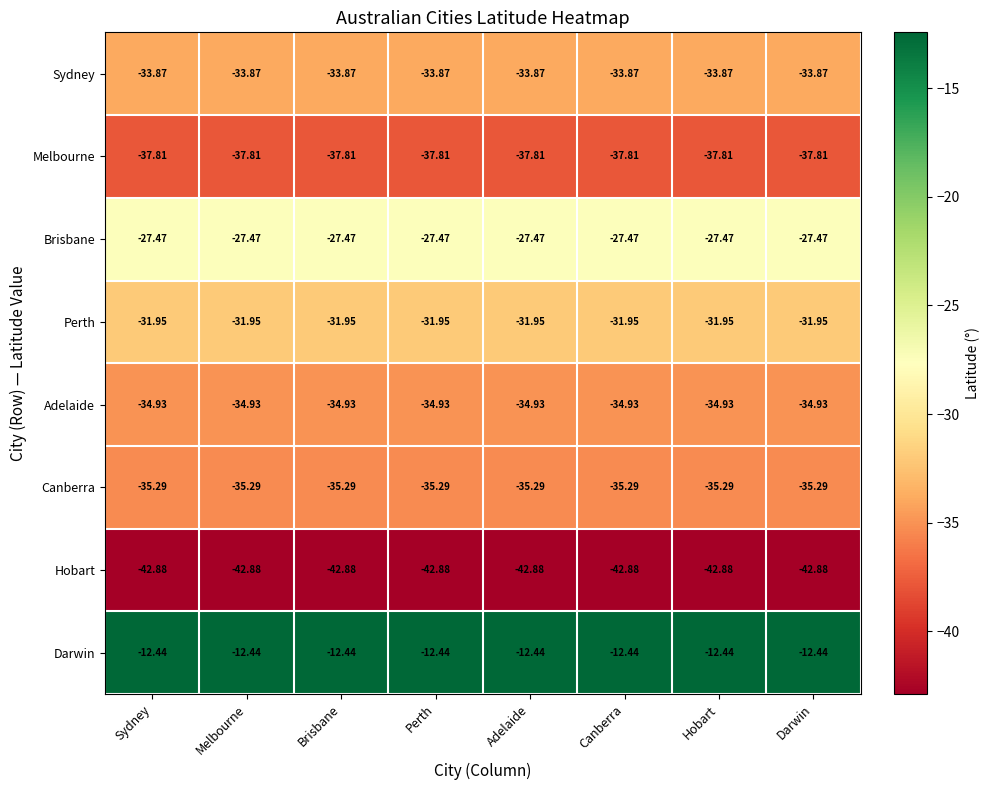

List the series in order of their peak value, lowest first.

Hobart, Melbourne, Canberra, Adelaide, Sydney, Perth, Brisbane, Darwin